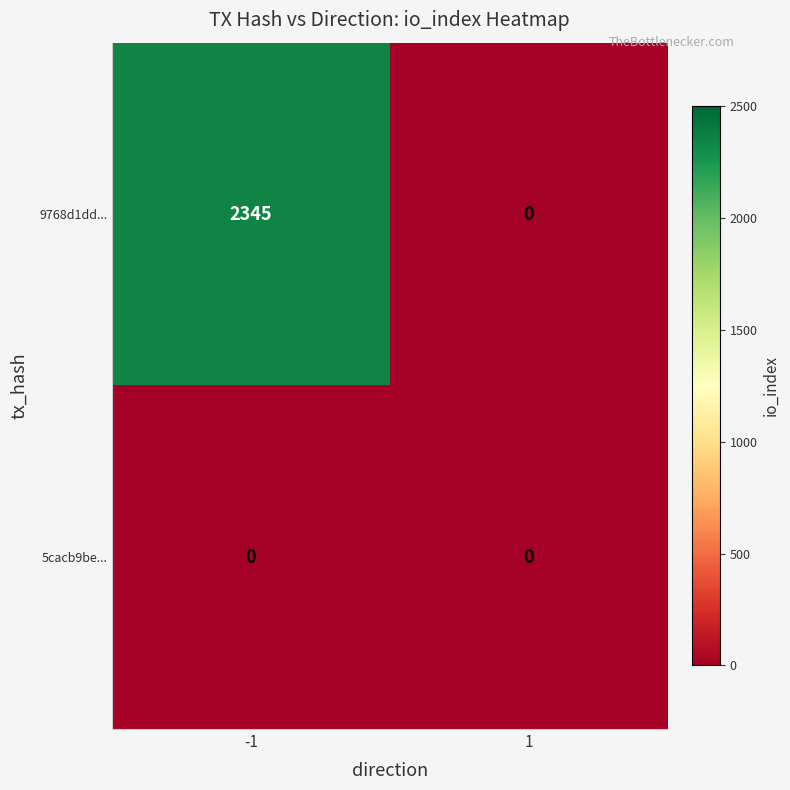

List the series in order of their overall mean, highest first.

9768d1dd..., 5cacb9be...